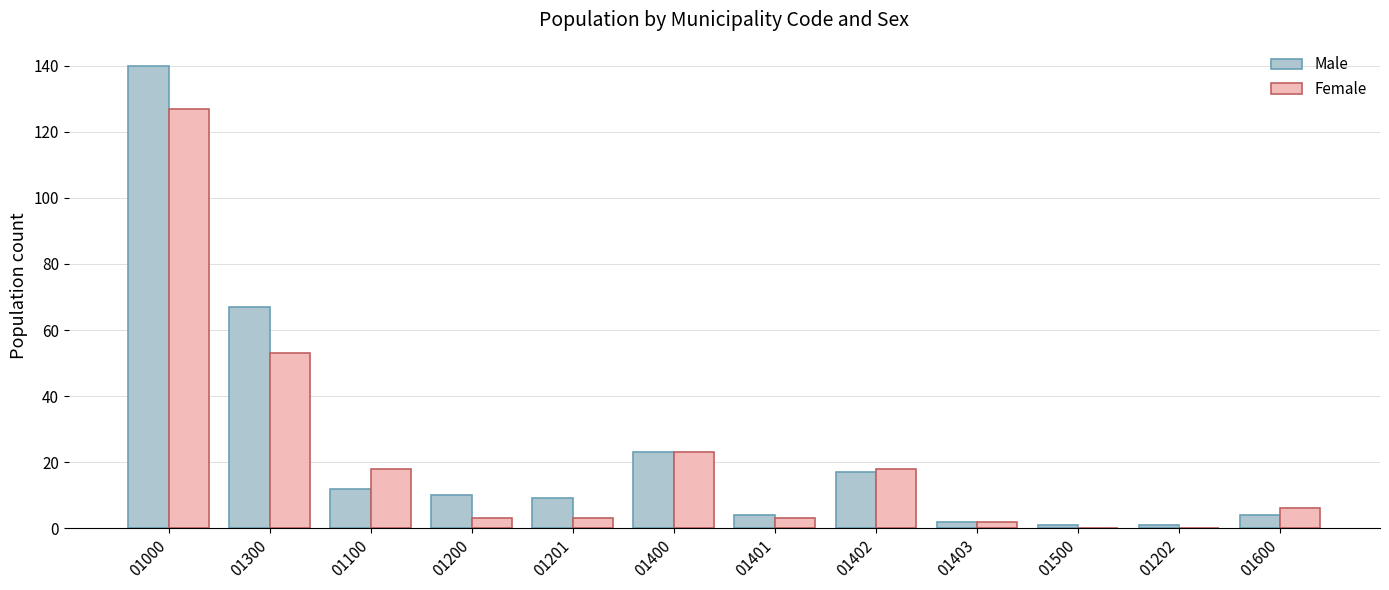

At which label does Male reach its peak?

01000